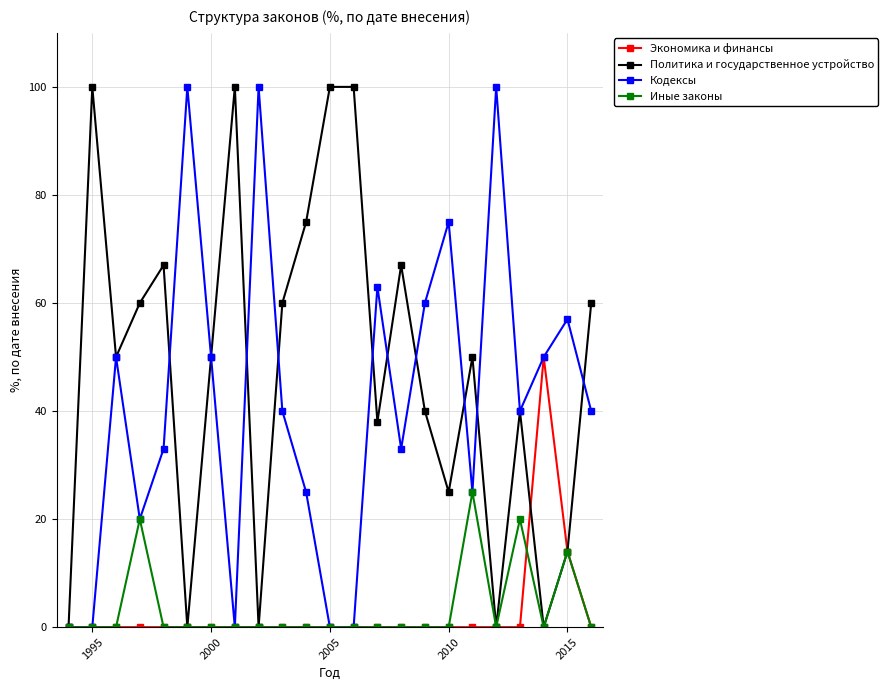

What is the value of the Кодексы point at the 6th from the left?

100